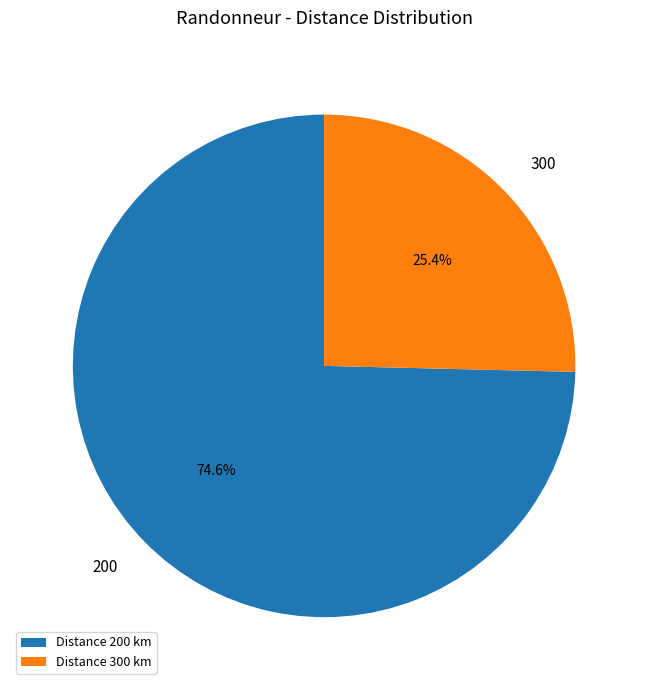

Is the sum of Distance 200 km and Distance 300 km greater than half?

Yes